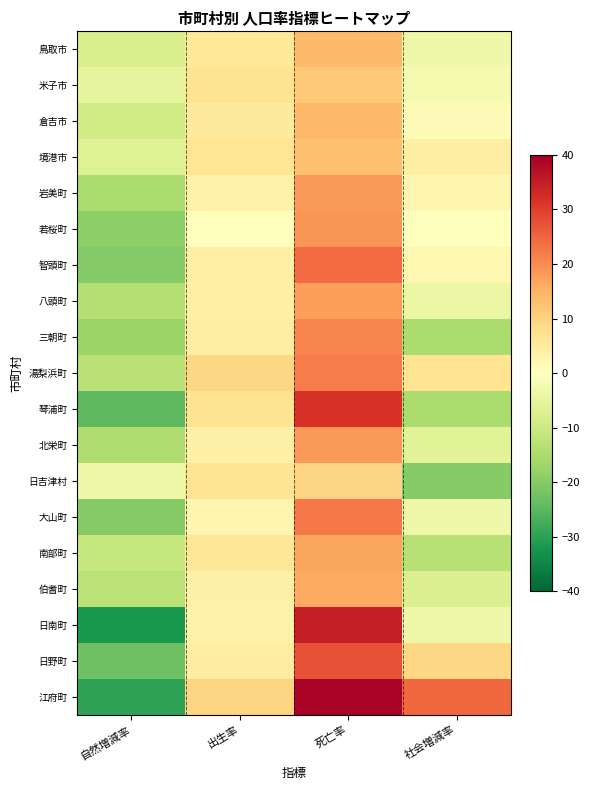

What is the spread (max minus min) of values at 社会増減率?

44.5